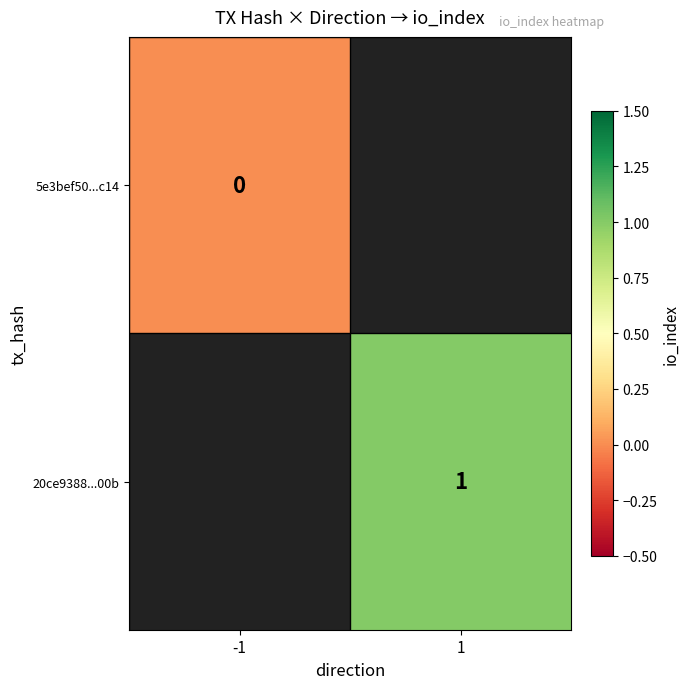

Which series has the largest range (max minus min)?

5e3bef50...c14